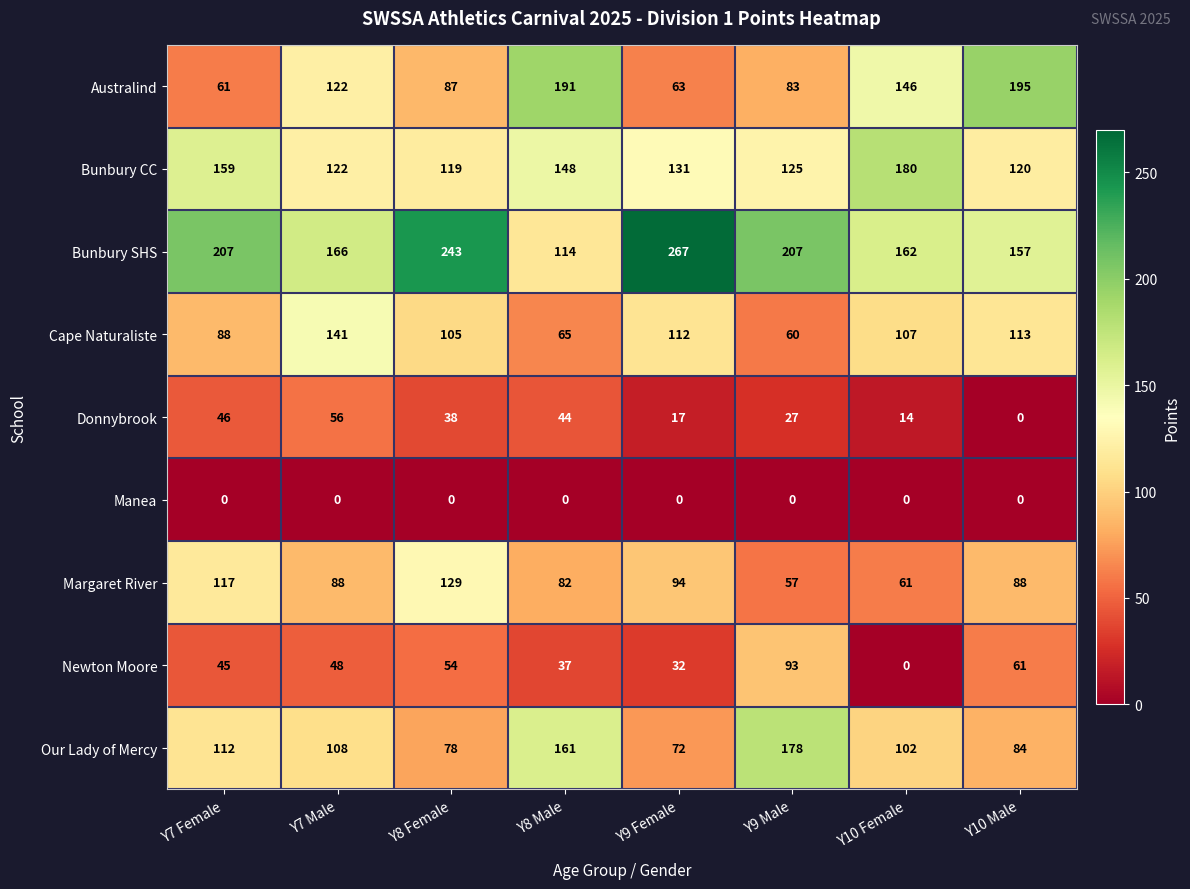

The Bunbury SHS series shows 64 at Y9 Male. True or false?

False